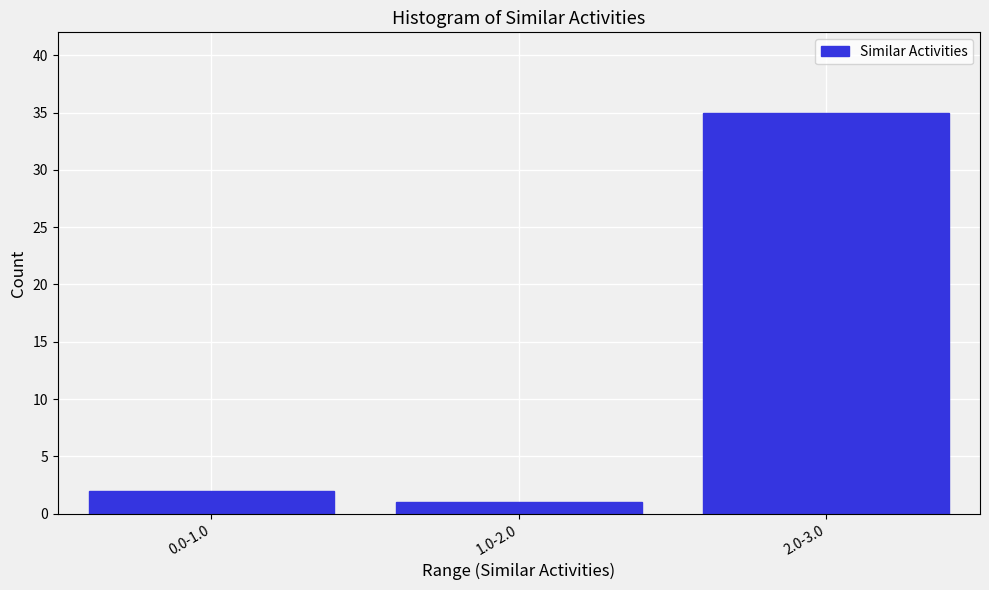

Reading left to right, transcribe all the data shown in this chart.

0.0-1.0=2	1.0-2.0=1	2.0-3.0=35